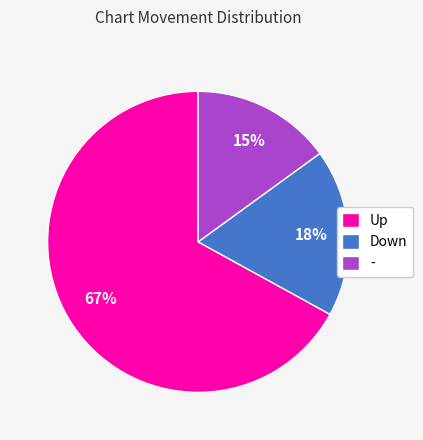

To the nearest percent, what is the difference between the Down and - slice percentages?

3%